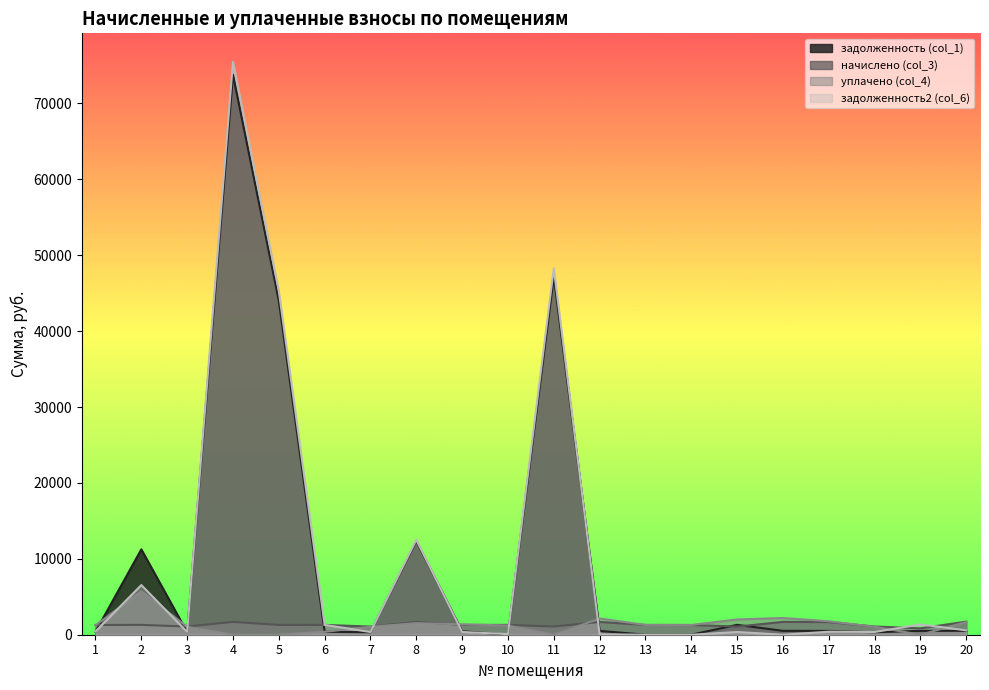

Reading left to right, extract all data points from this chart.

задолженность (col_1): 388.3	11245.4	325.3	73779.6	44006.4	390.5	323.8	12340.4	463.9	0.0	47184.6	508.3	0.0	0.0	1300.5	510.6	503.1	326.0	508.3	520.2
начислено (col_3): 1285.9	1298.2	1077.3	1688.3	1293.3	1293.3	1072.4	1688.3	1295.7	1295.7	1079.8	1683.5	1290.8	1283.4	1072.4	1690.8	1666.3	1079.8	841.7	1722.7
уплачено (col_4): 1245.5	5727.3	1043.5	0.0	0.0	390.5	1038.8	1530.0	1367.3	1214.4	0.0	2139.0	1290.8	1283.4	2010.2	2201.3	1772.2	1045.9	0.0	1668.7
задолженность2 (col_6): 428.6	6543.5	359.1	75468.0	45299.7	1294.5	357.5	12498.8	365.0	81.2	48264.4	52.8	0.0	0.0	357.5	0.0	397.2	359.9	1359.8	574.2